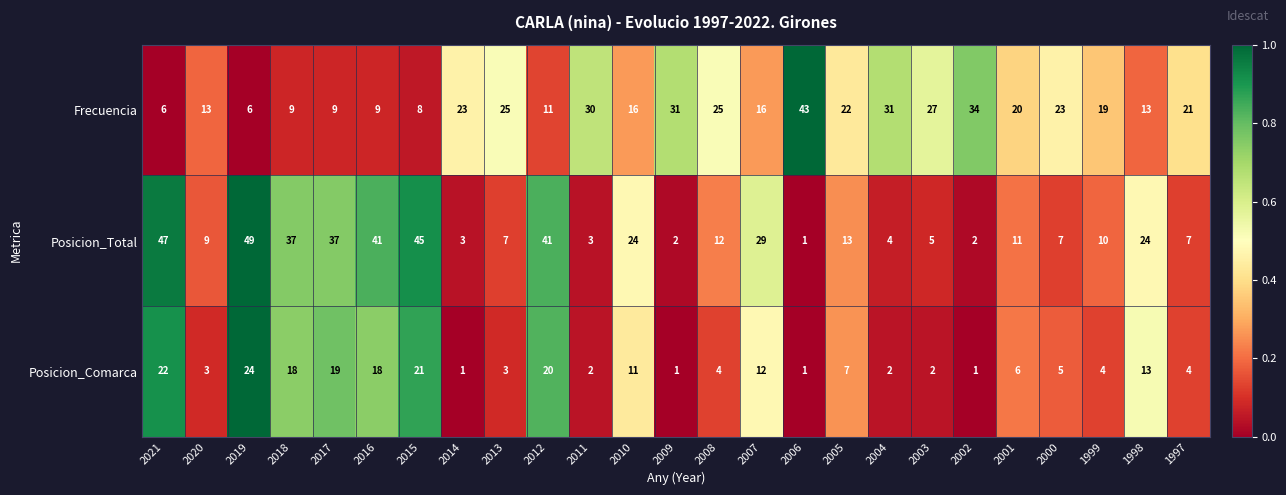

At which category is the sum across all series the highest?

2019